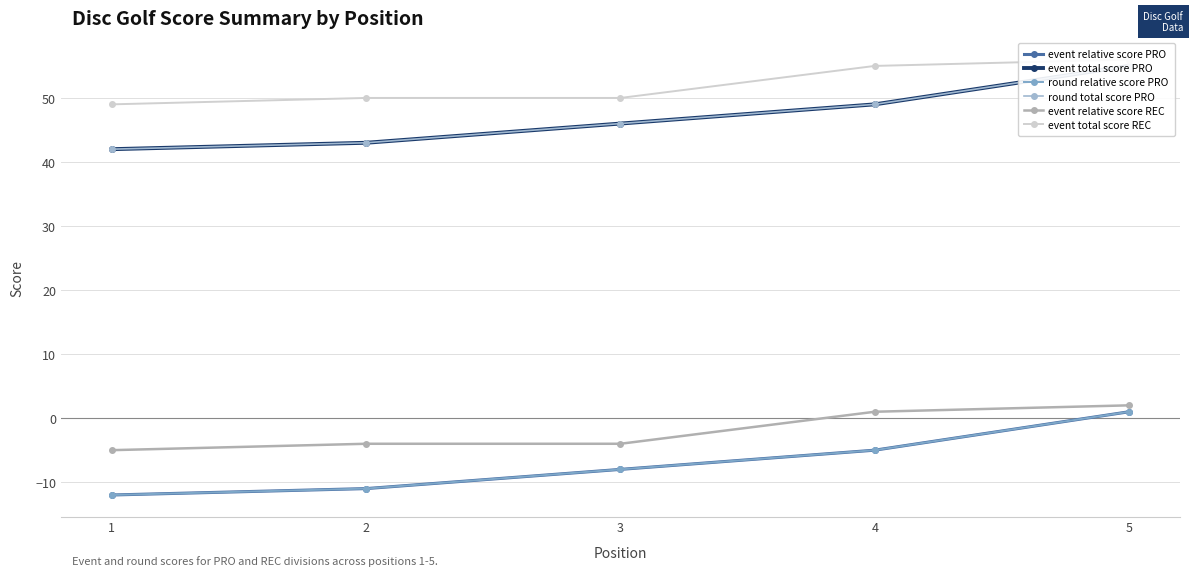

True or false: event relative score PRO and event total score REC cross at least once.

False